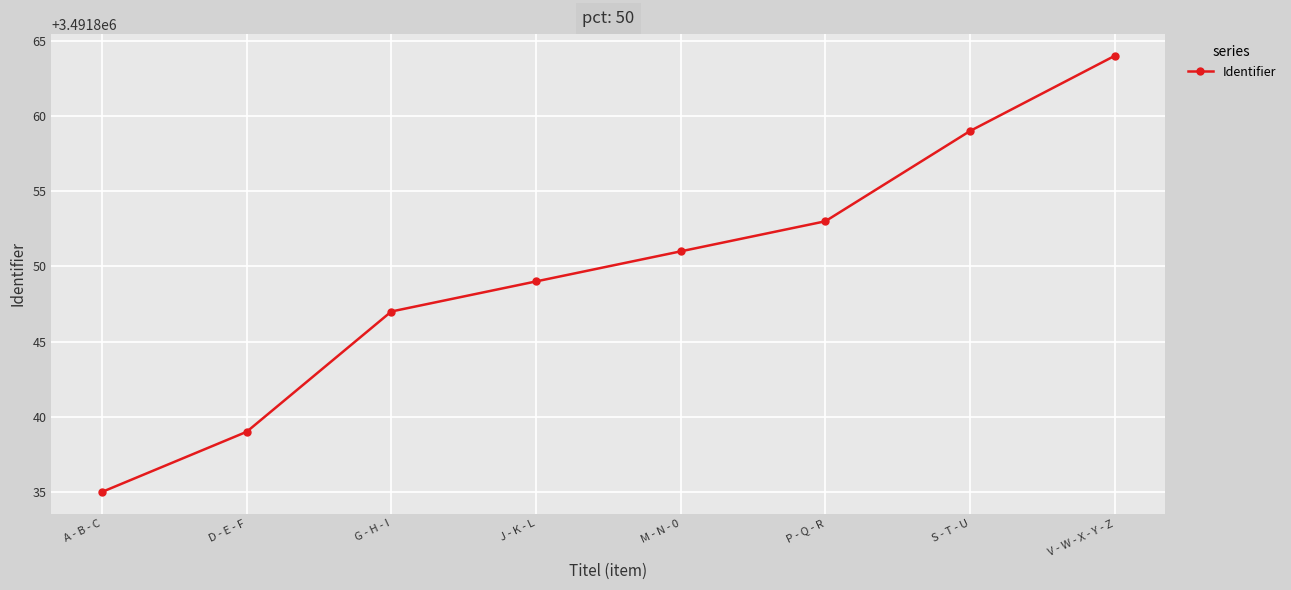

What is the label of the 7th point from the right?

D - E - F